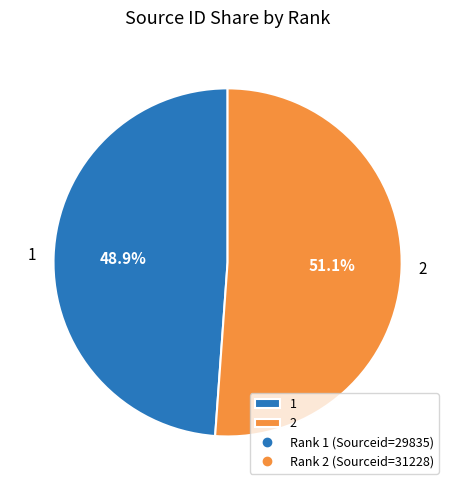

What is the largest slice in the pie chart?

2